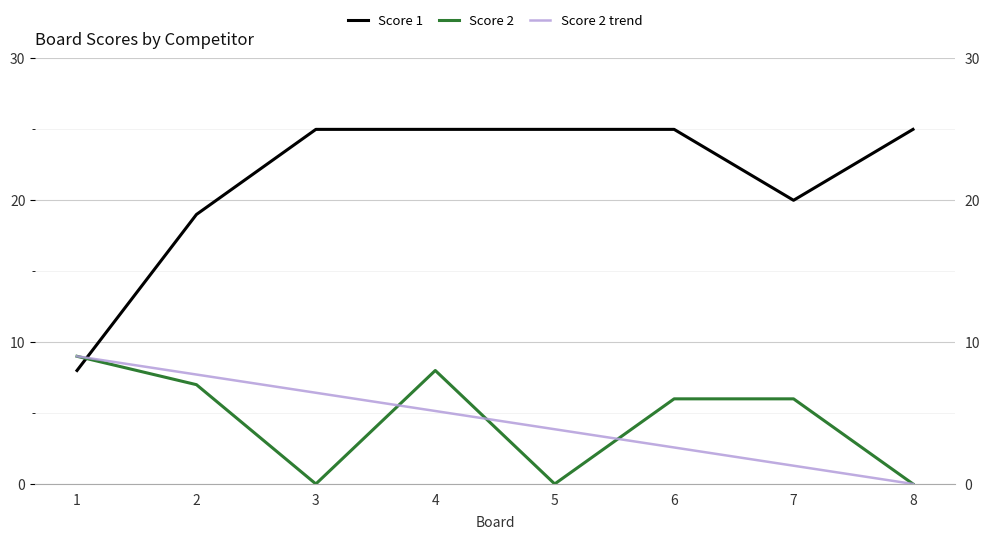

True or false: Score 2 has more than 1 points higher than both neighbors.

False